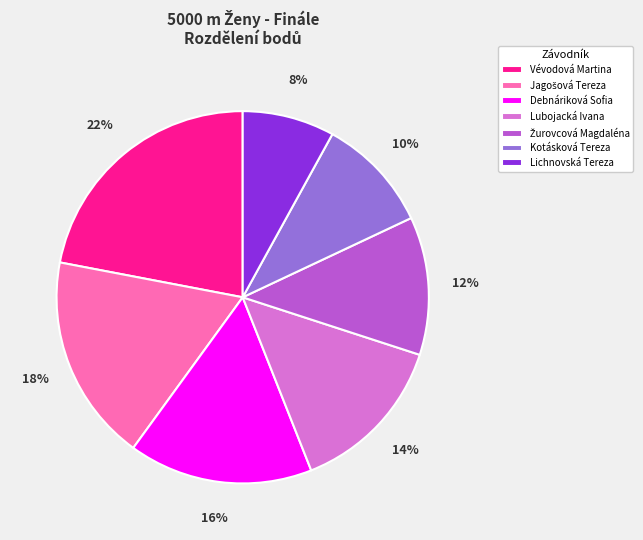

To the nearest percent, what is the average slice percentage?

14%